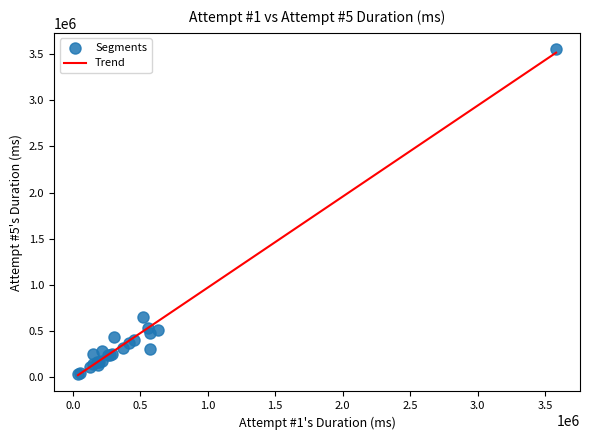

What Y value in the scatter plot is closest to 1797881?

656330